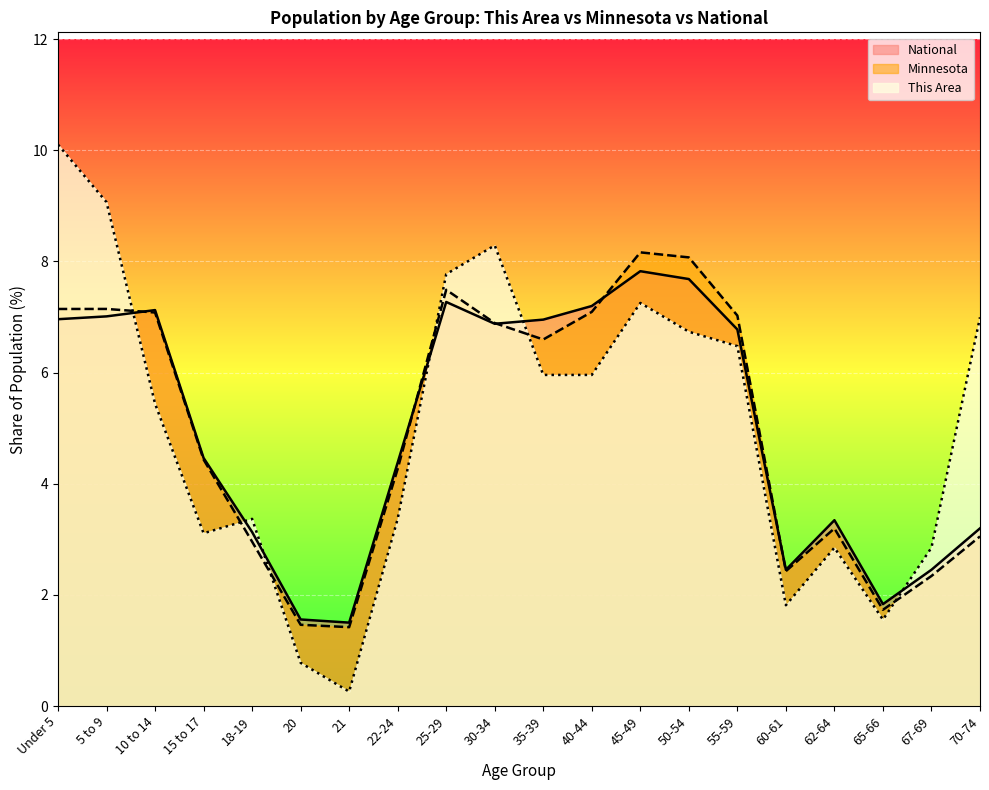

Between 60-61 and 25-29, which is larger?

25-29